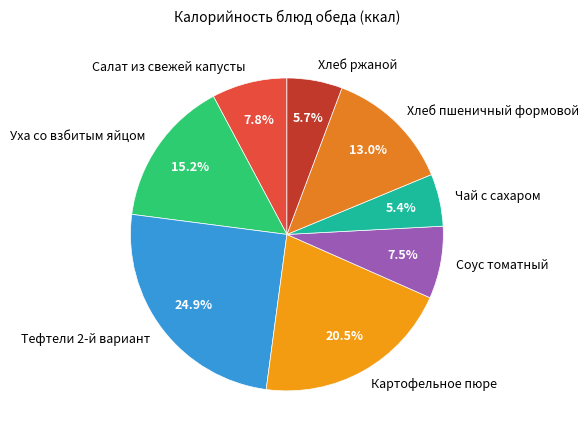

What portion of the pie excludes Хлеб ржаной?

94.3%